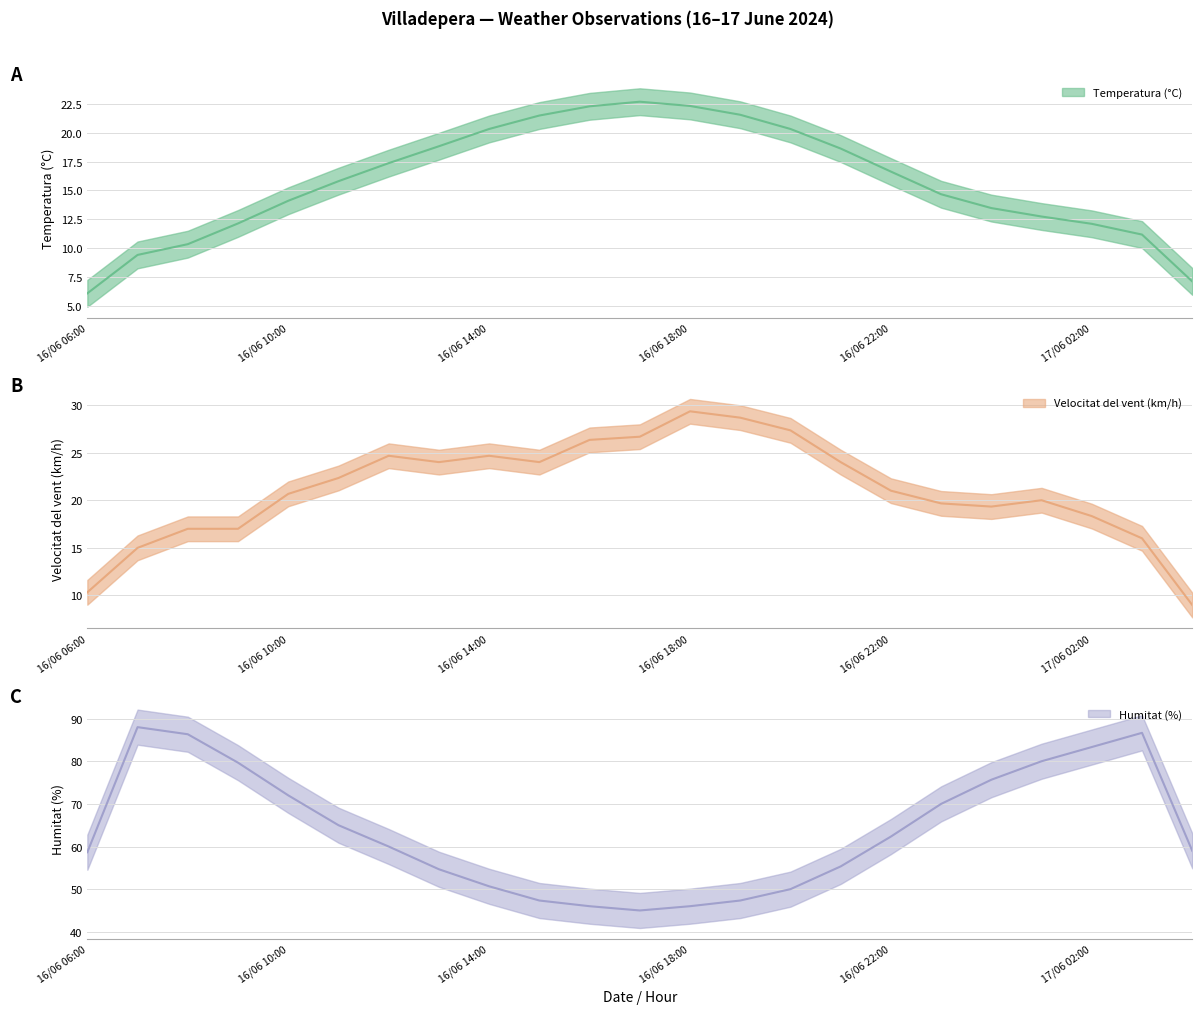

Where is the first local maximum for Humitat (%)?

16/06 07:00